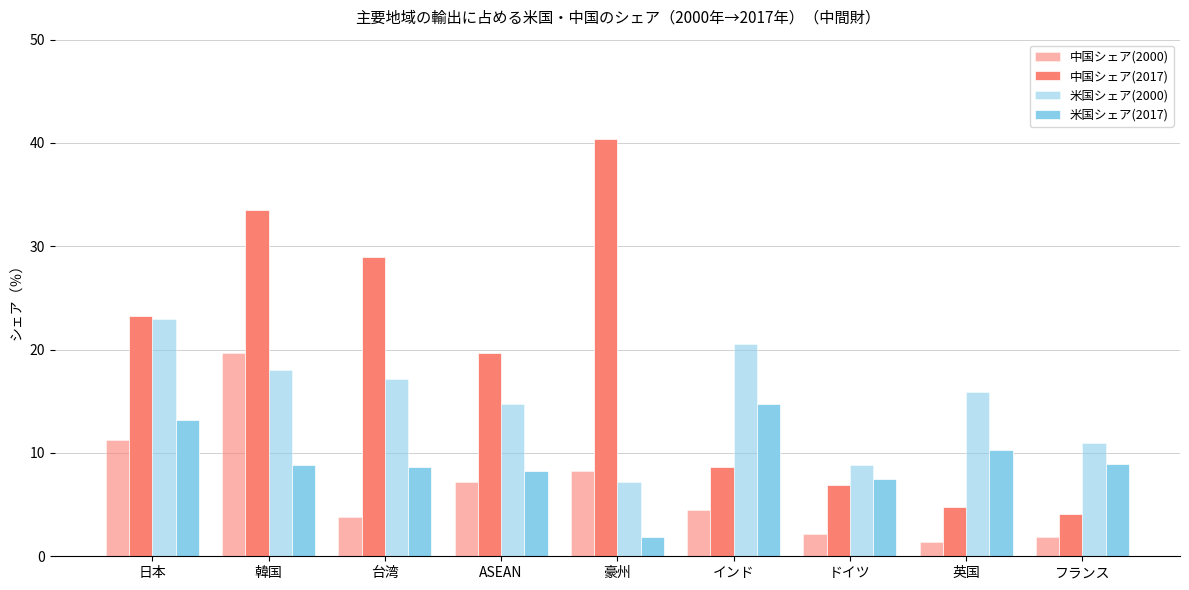

Is it true that 米国シェア(2017) equals 8.6 at 台湾?

True